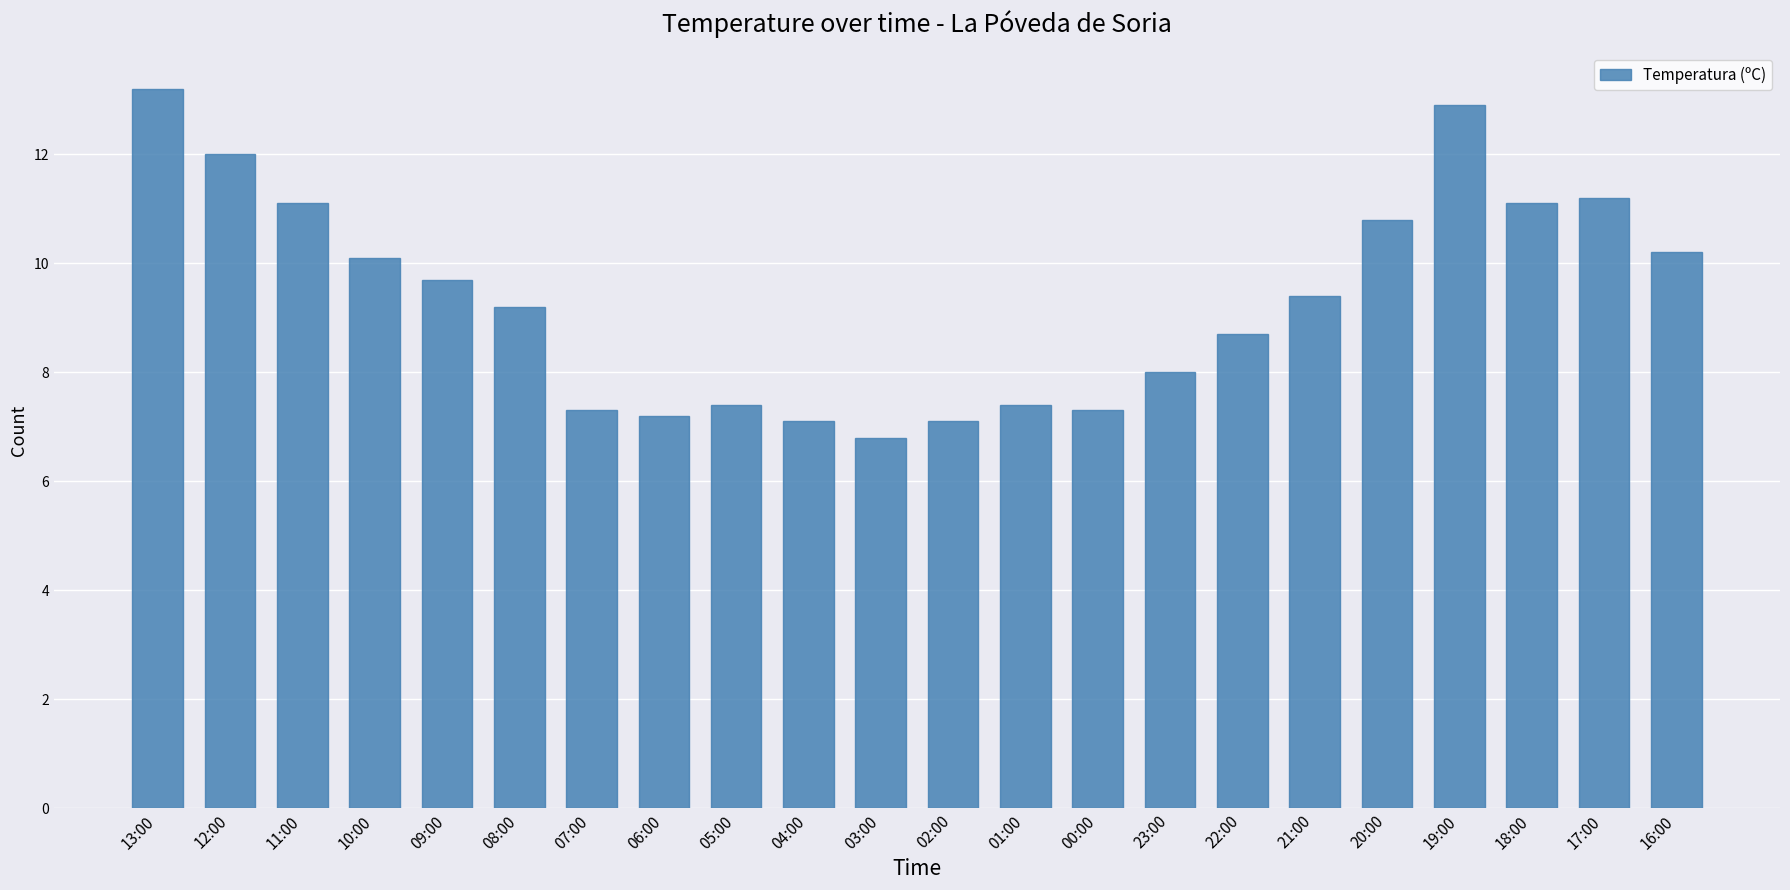

Between 22:00 and 17:00, which is larger?

17:00